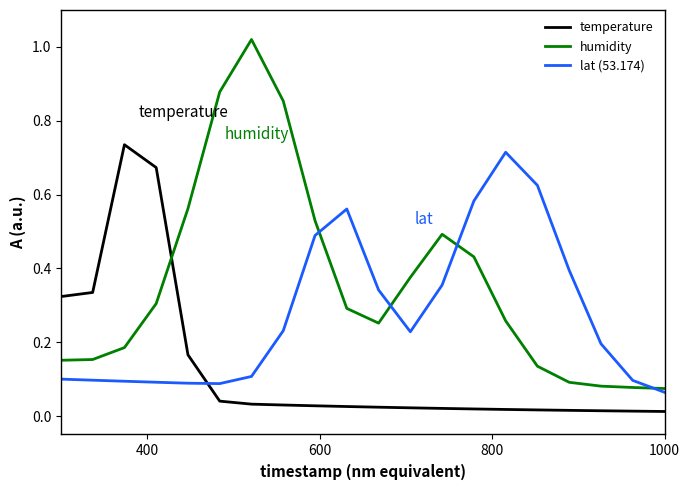

In humidity, how many points are higher than both neighbors (excluding endpoints)?

2